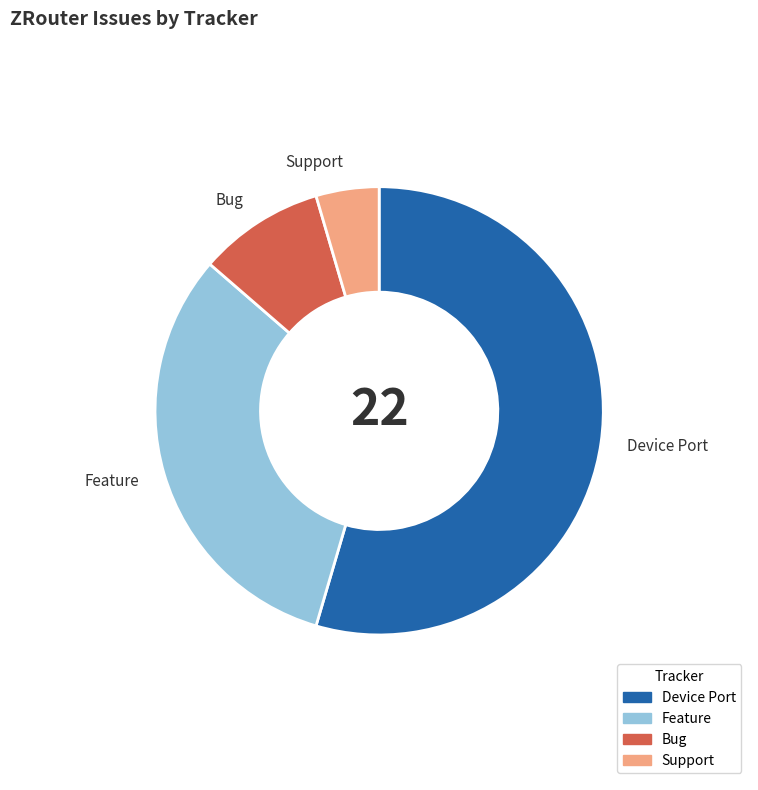

The Bug slice represents 2% of the pie. True or false?

False